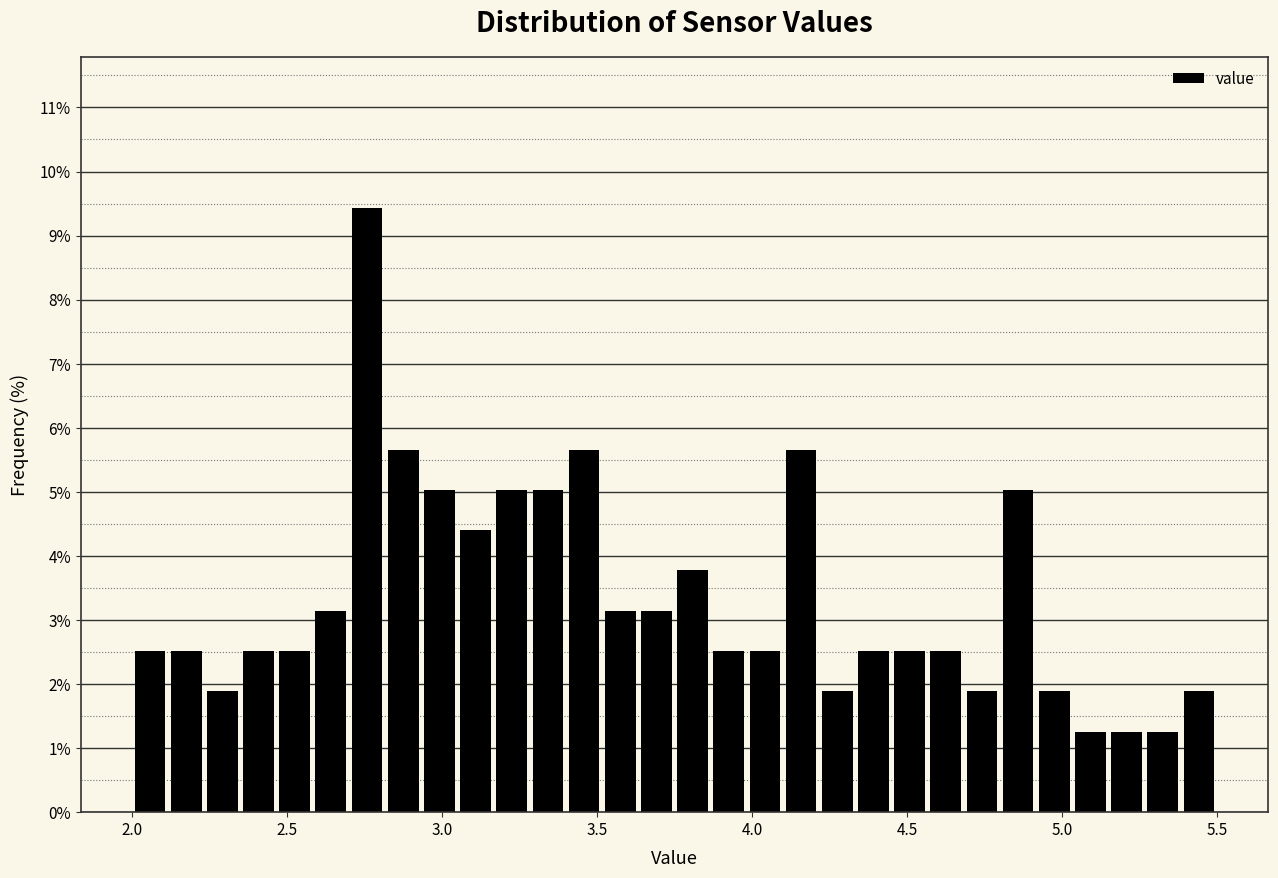

Read against the x-axis, roughly where is the centre of the tallest bar?

2.75